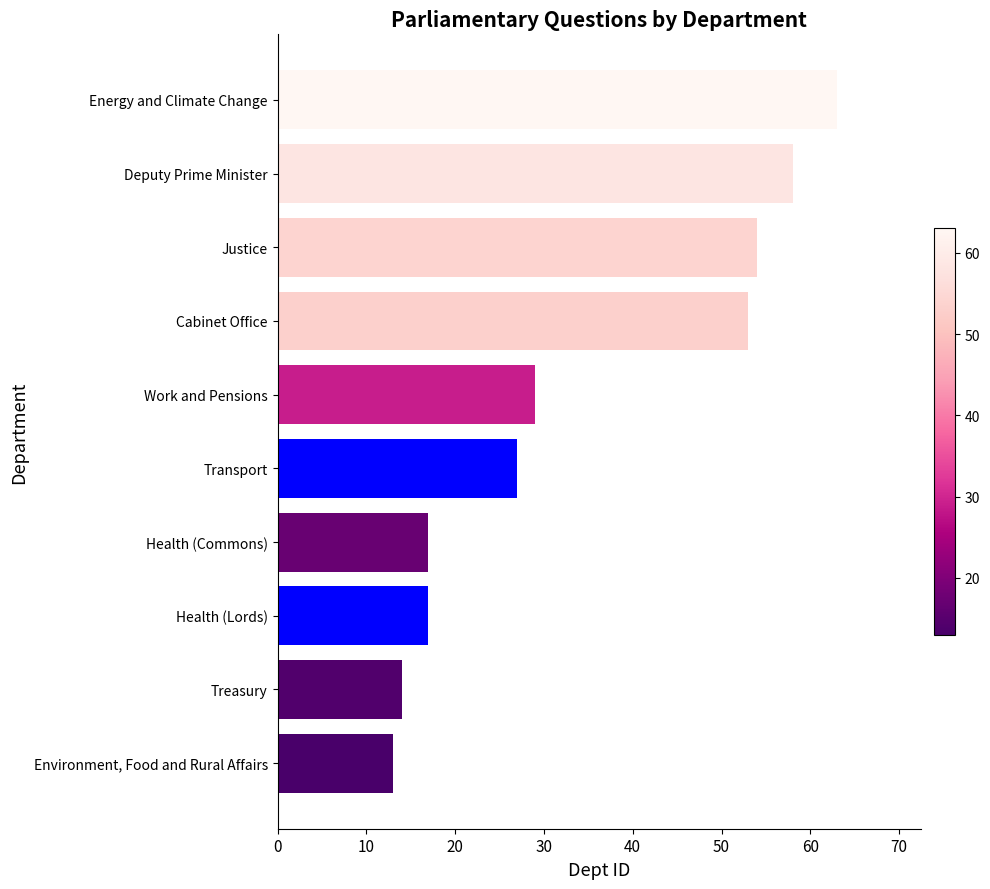

What is the difference between the maximum and minimum values?

50